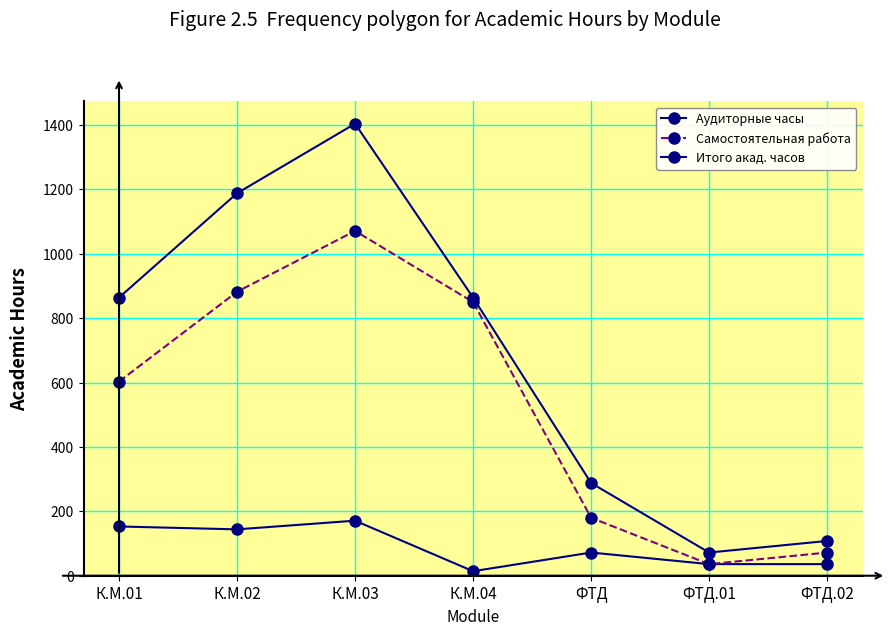

What position from the right is К.М.04?

4